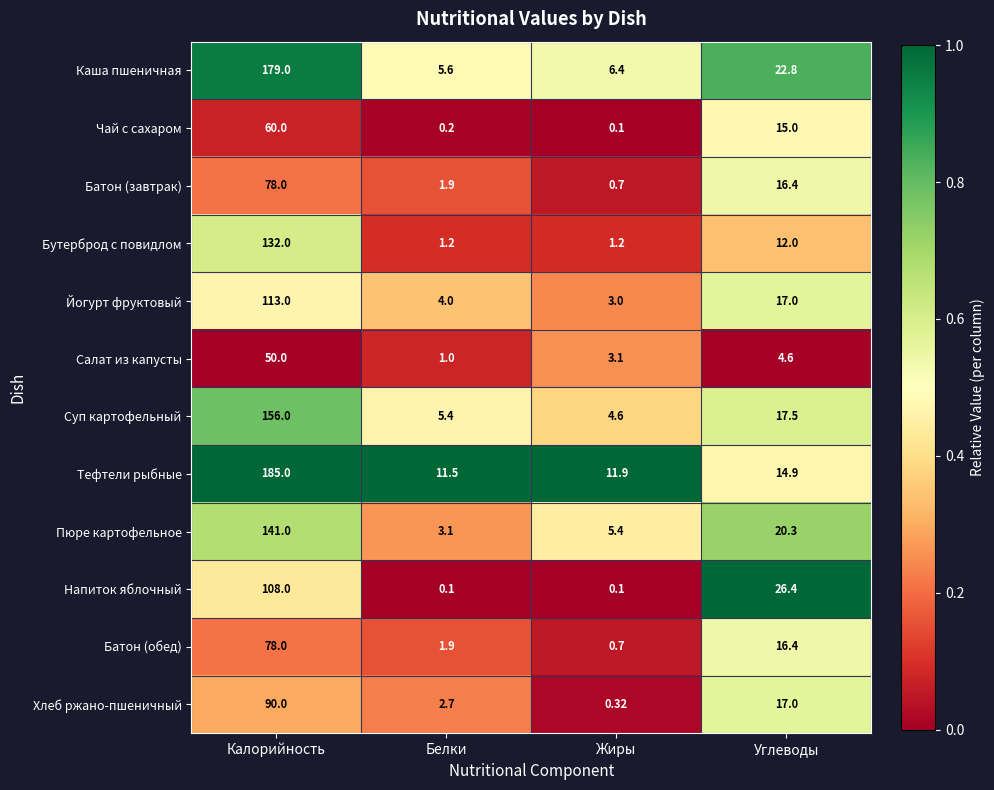

Where does the Суп картофельный series first go above 17?

Калорийность